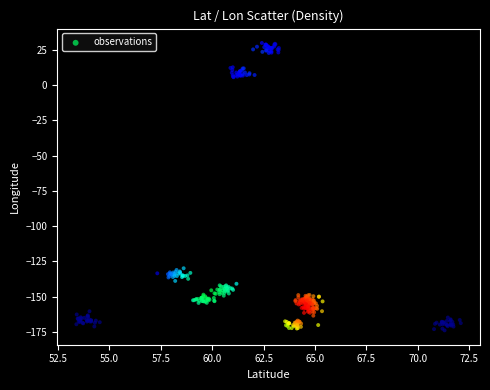

What is the range of X values (max minus min)?

18.7